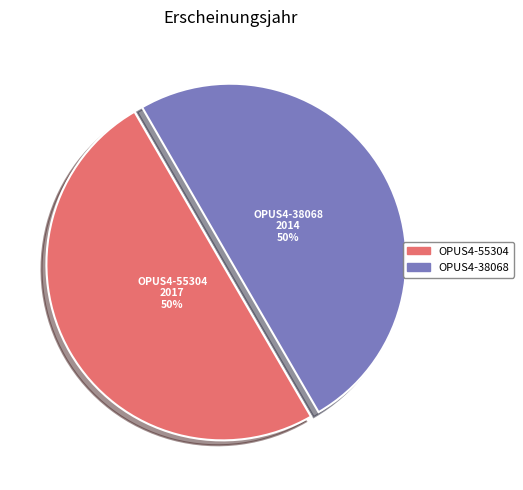

To the nearest percent, what portion does OPUS4-38068 represent?

50%